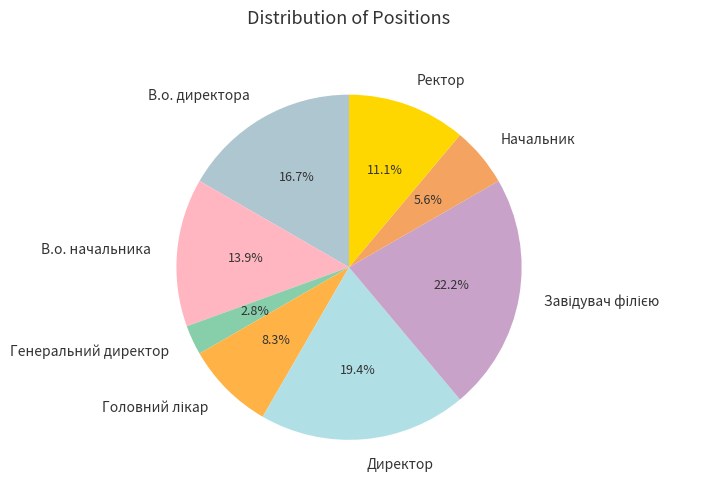

To the nearest percent, what percentage of the pie is Начальник?

6%